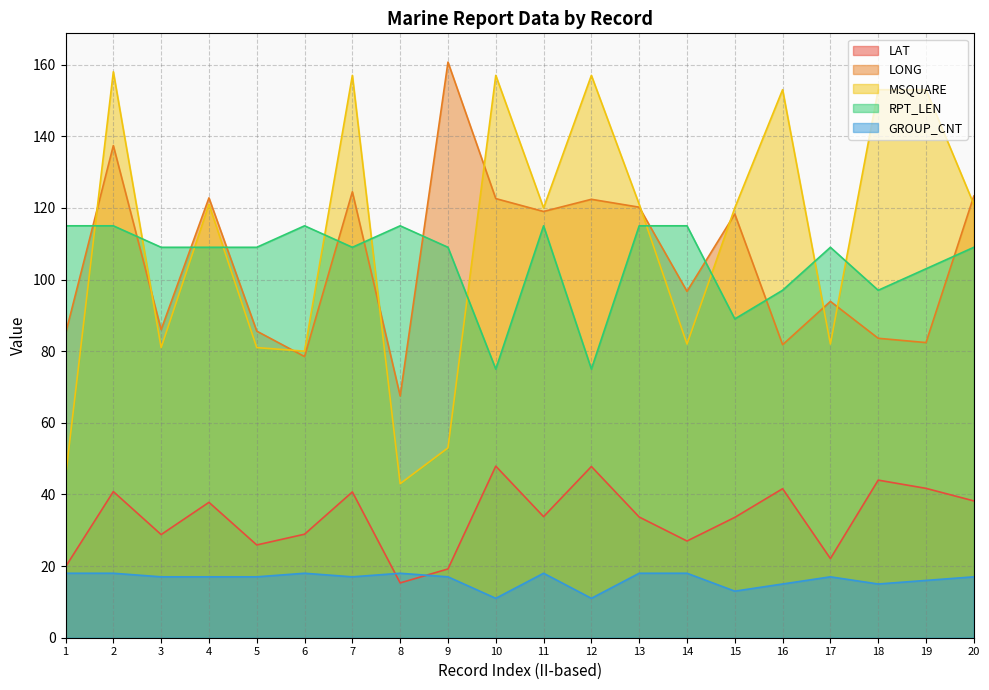

Between 1 and 3, which series saw the biggest shift?

MSQUARE